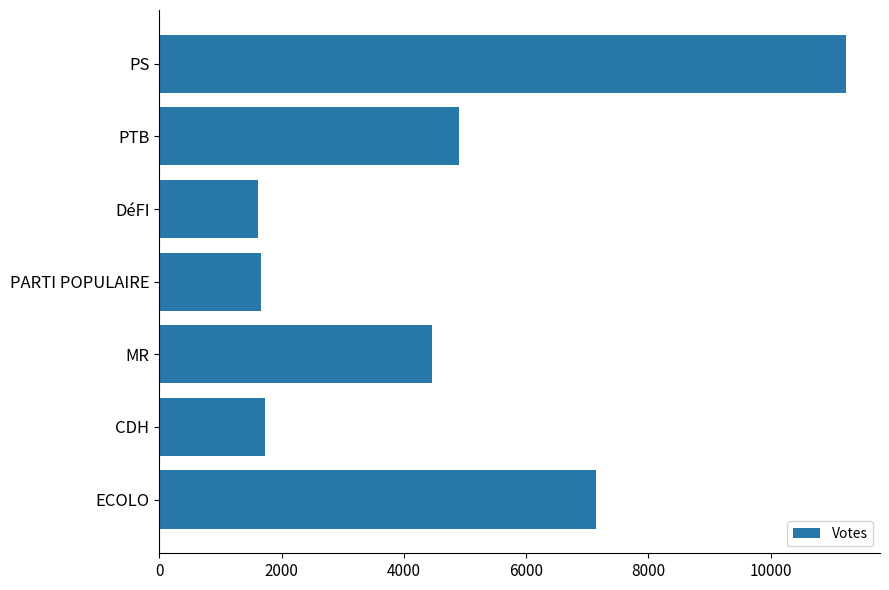

Reading top to bottom, what are all the values shown in this chart?

11226	4897	1607	1655	4456	1727	7148